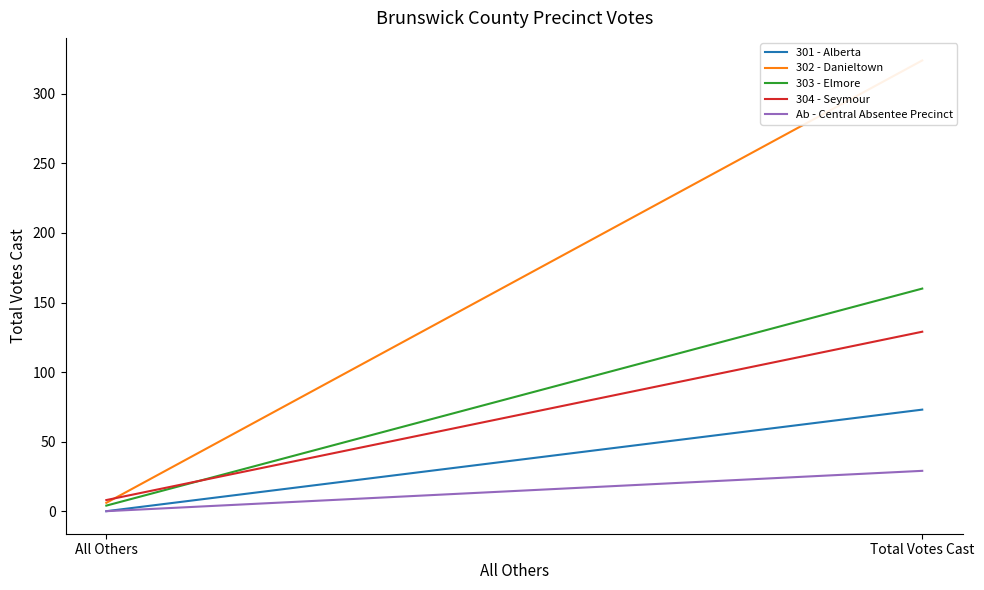

What value does the 301 - Alberta series have at Total Votes Cast, to the nearest 5?

75